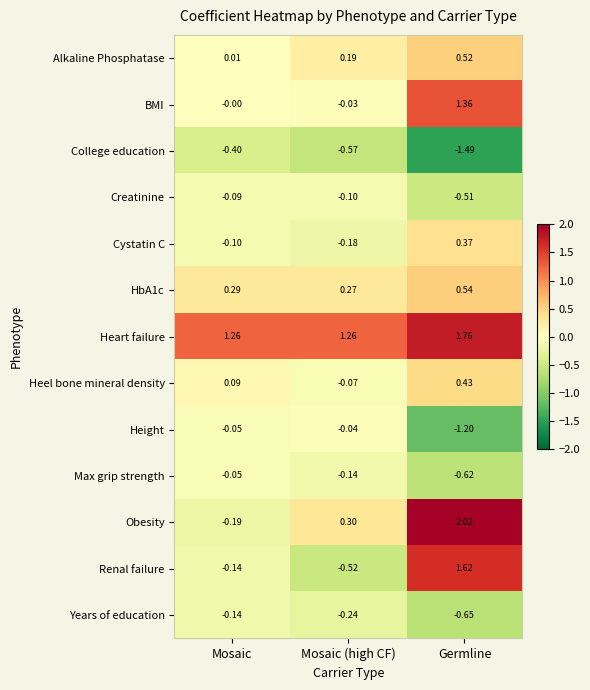

At which category does the chart reach its peak across all series?

Germline